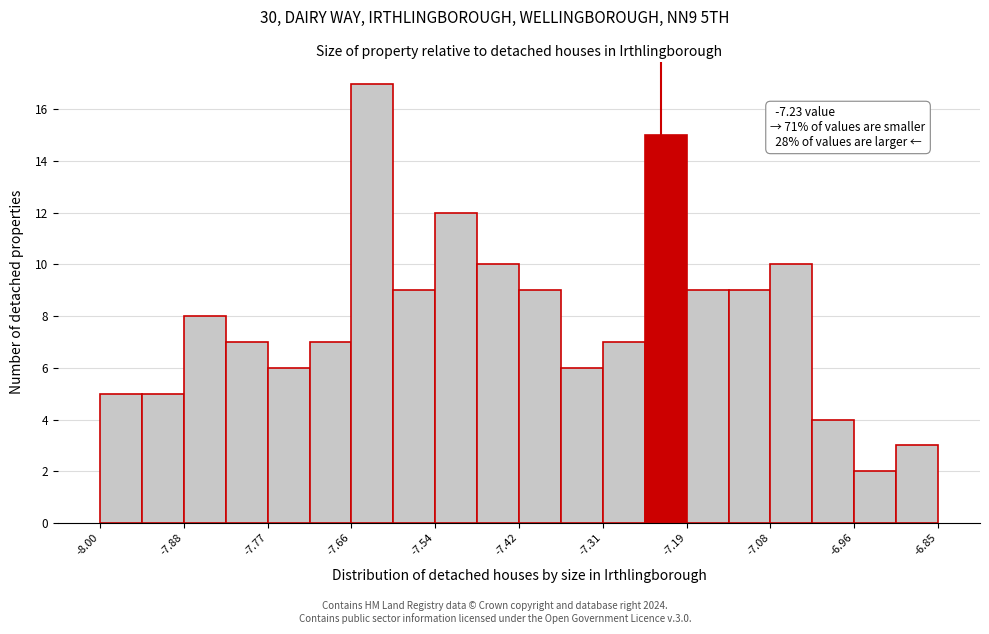

Read against the x-axis, roughly where is the centre of the tallest bar?

-7.62